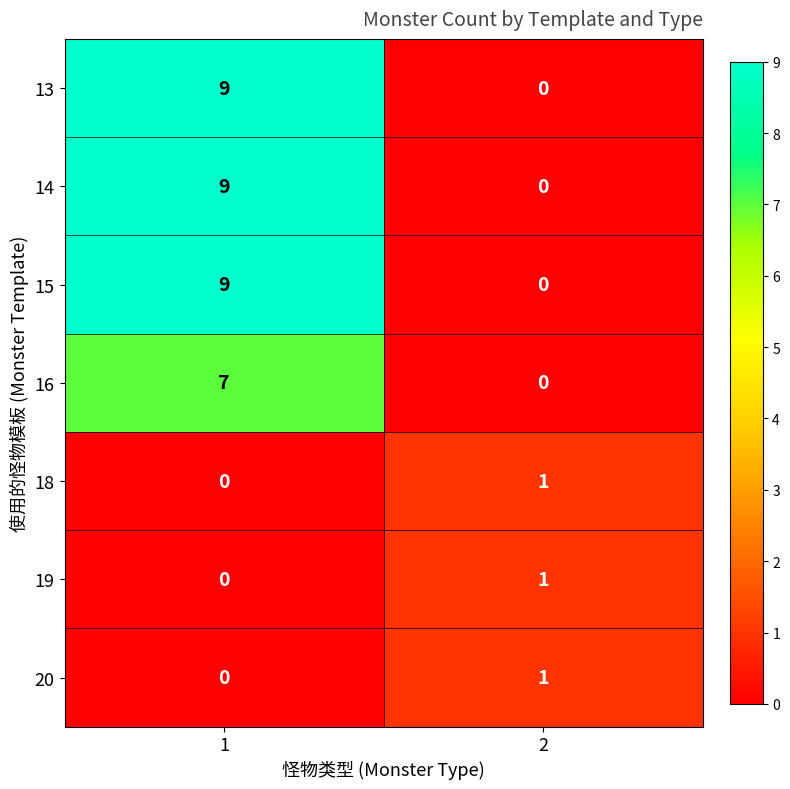

List the labels in order of 18 value, smallest first.

1, 2